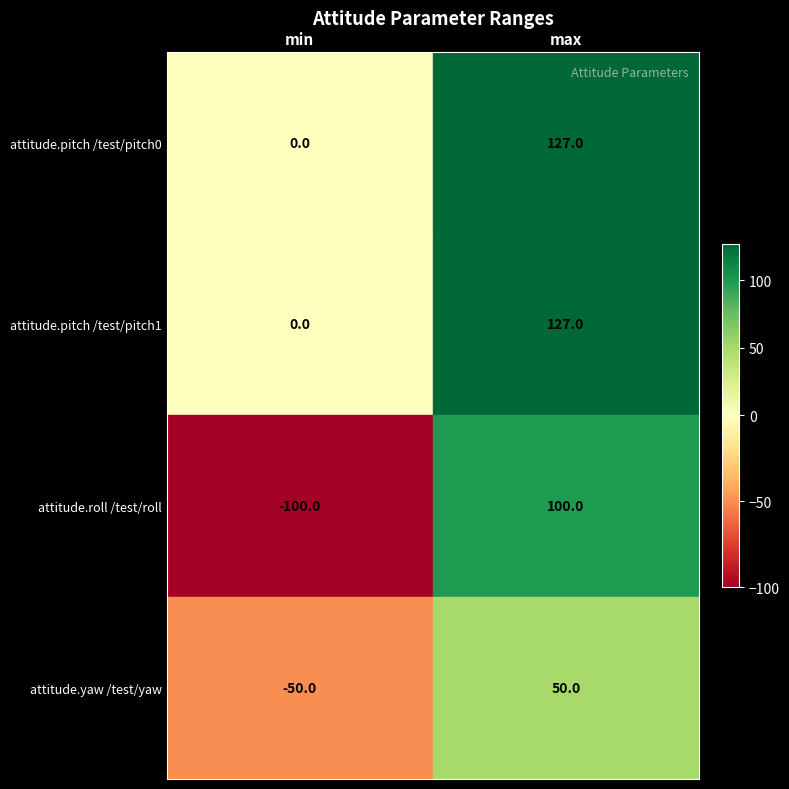

How many data points does each series have?

2